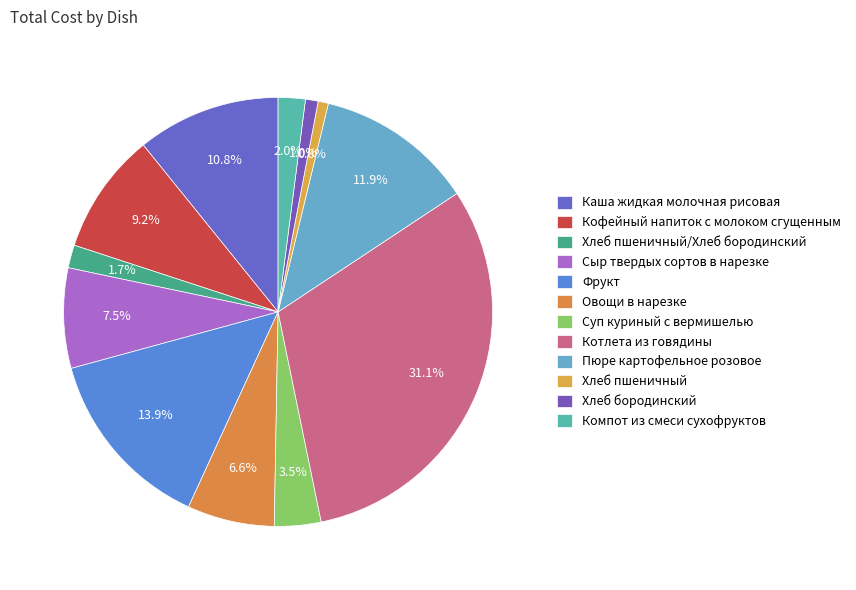

The Фрукт slice represents 26% of the pie. True or false?

False